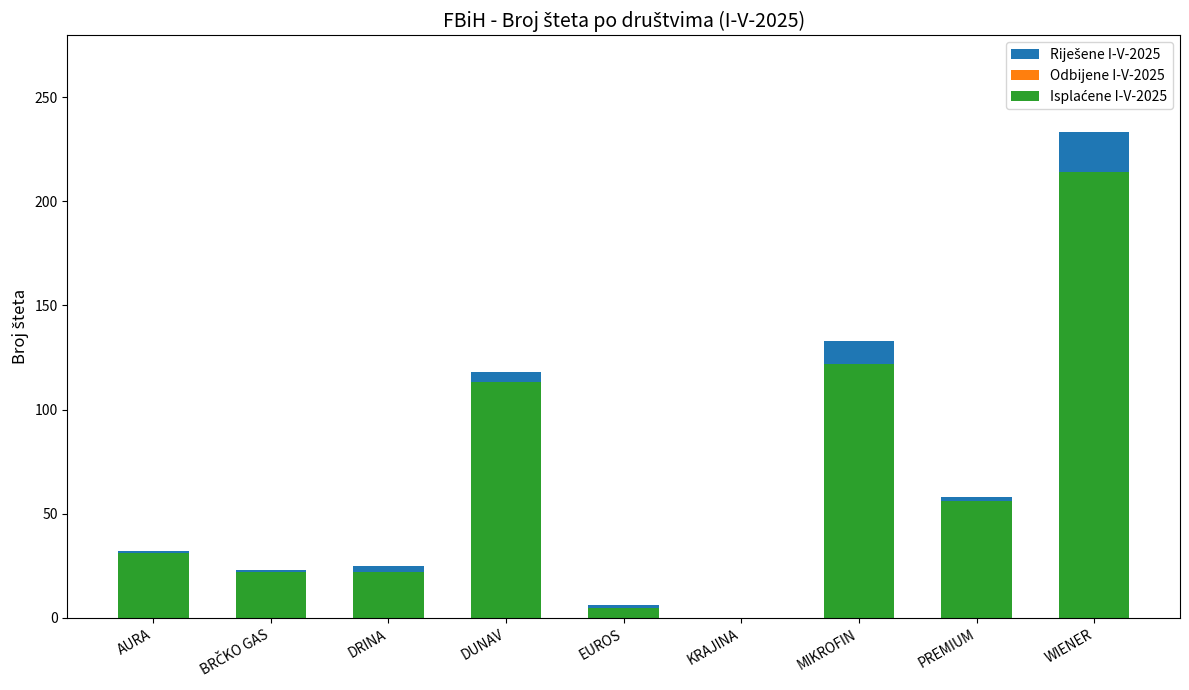

Reading left to right, list all the values displayed in this chart.

Riješene I-V-2025: 32	23	25	118	6	0	133	58	233
Odbijene I-V-2025: 1	1	3	5	1	0	11	2	19
Isplaćene I-V-2025: 31	22	22	113	5	0	122	56	214